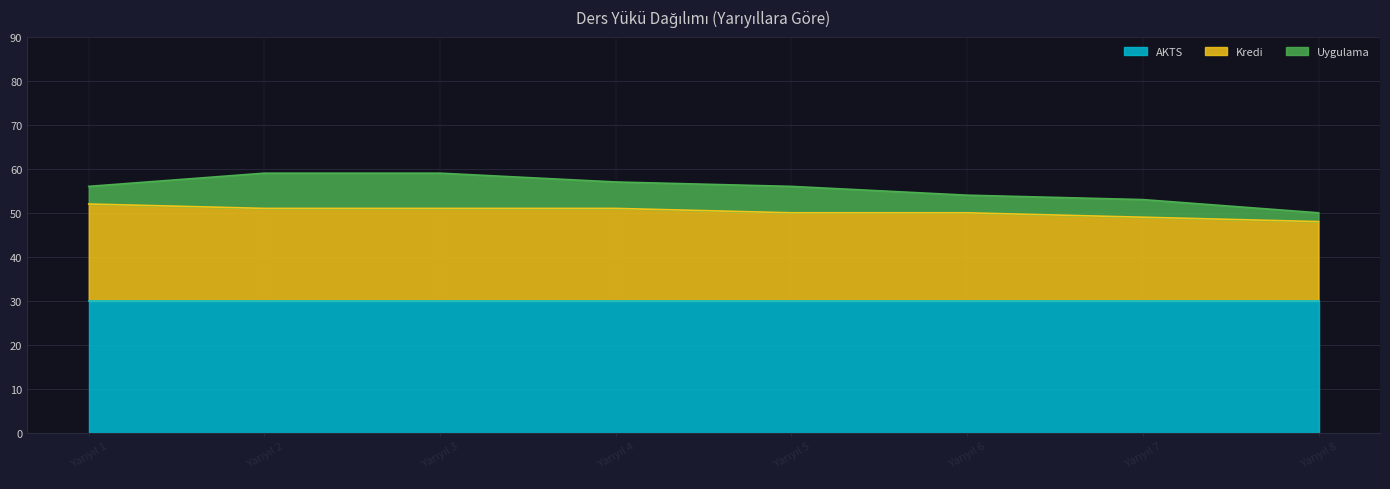

What is the difference between the maximum and minimum values in the Uygulama series?

6